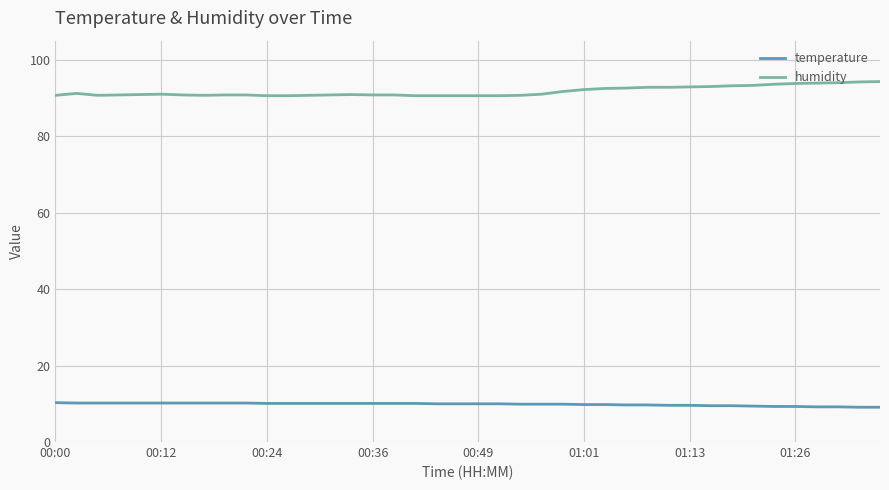

List the series in order of their overall mean, highest first.

humidity, temperature